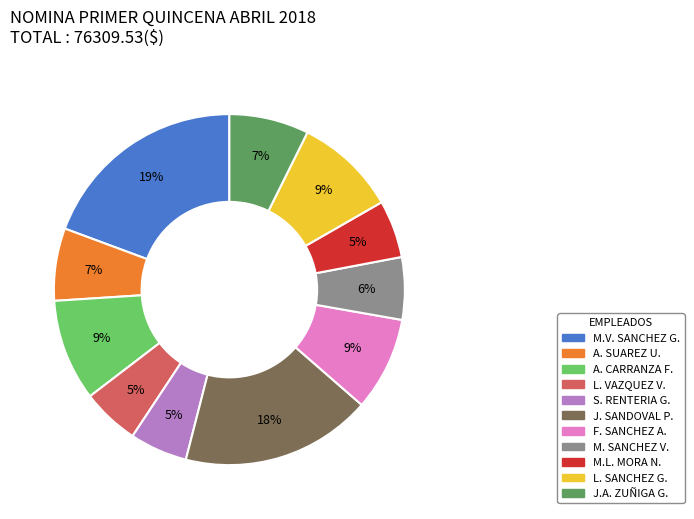

What is the largest slice in the pie chart?

M.V. SANCHEZ G.